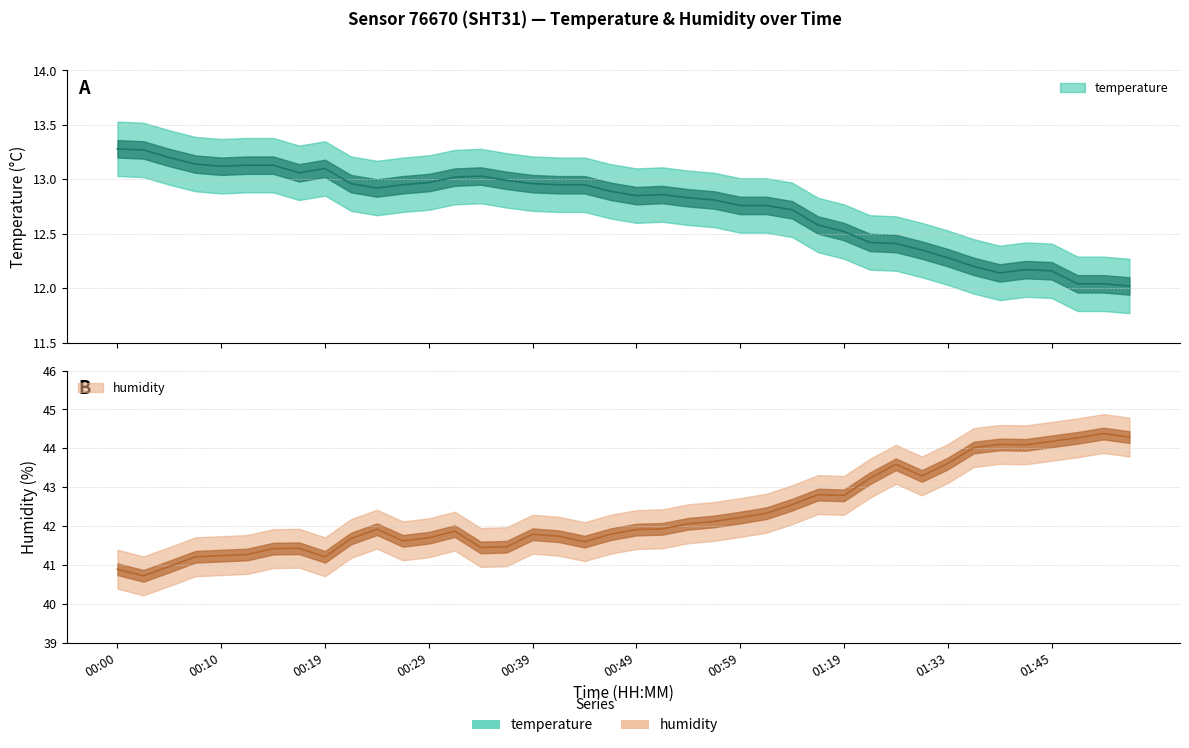

True or false: temperature has a value of 21.8 at 00:44.

False